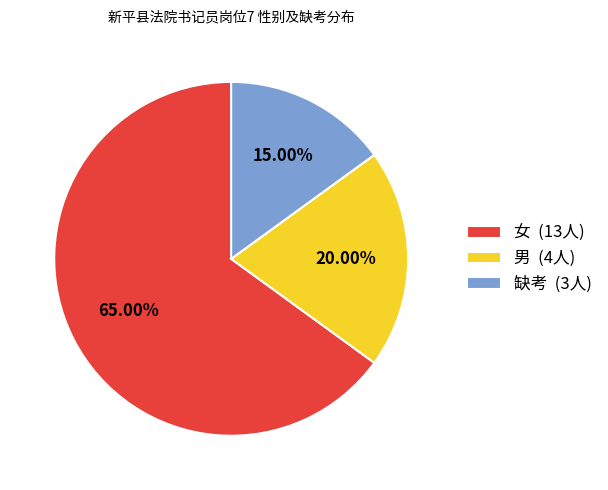

To the nearest percent, what is the average slice percentage?

33%